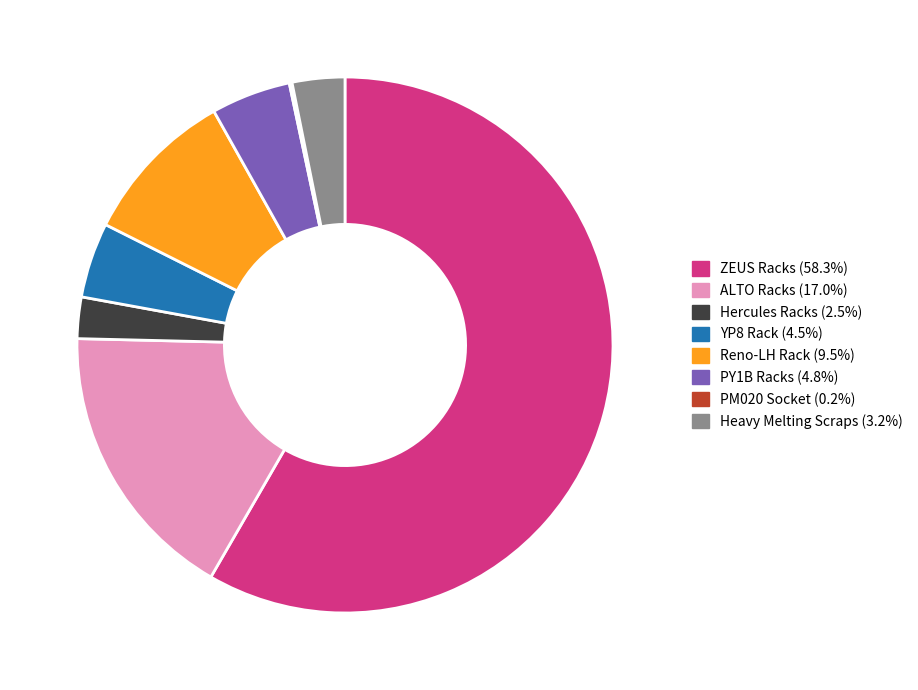

Does Heavy Melting Scraps (3.2%) represent more than half of the total?

No